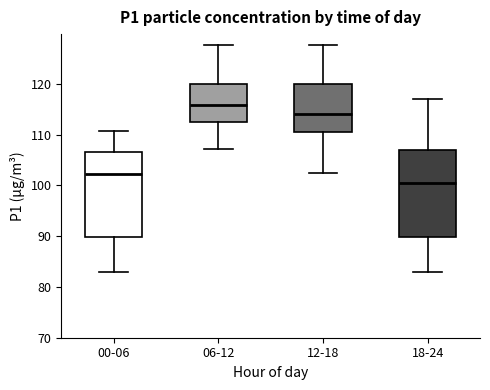

Reading left to right, transcribe this box plot: for each box, give where its median line is, the range the box spans, and where its two whiskers end, as read against the y-axis. The values are not printed on the chart, so give them approximately, as read against the axis.

00-06: median 102, box 90 to 107, whiskers 83 to 111
06-12: median 116, box 112 to 120, whiskers 107 to 128
12-18: median 114, box 110 to 120, whiskers 102 to 128
18-24: median 100, box 90 to 107, whiskers 83 to 117